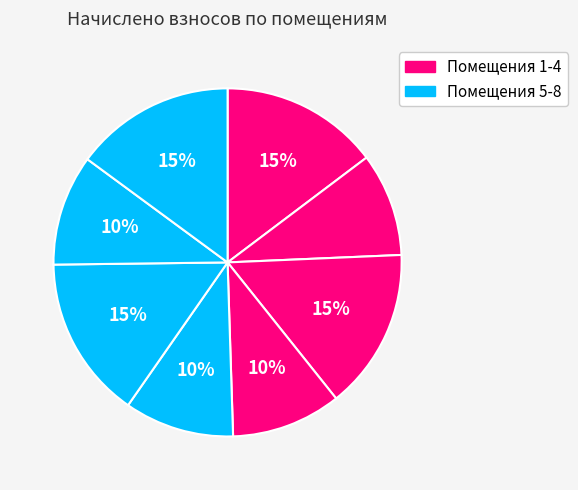

Which slice is the largest?

6